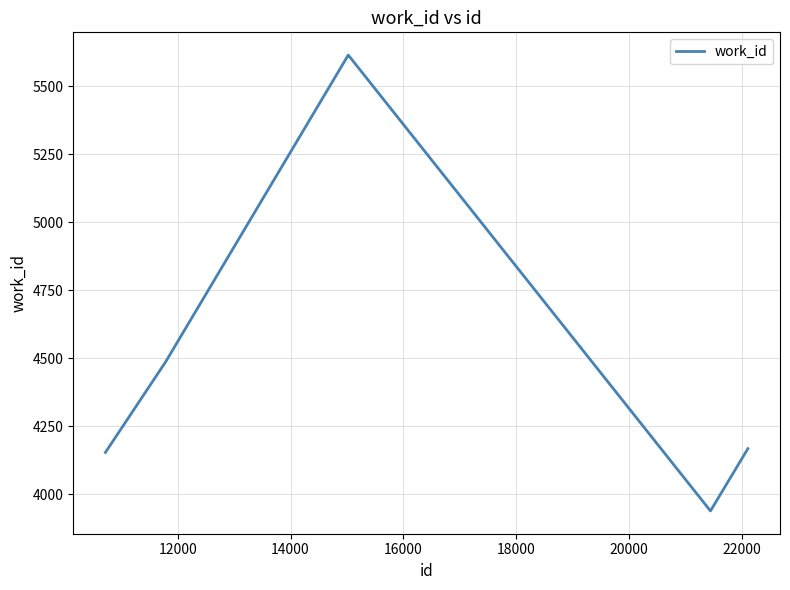

What is the greatest value displayed?

5614